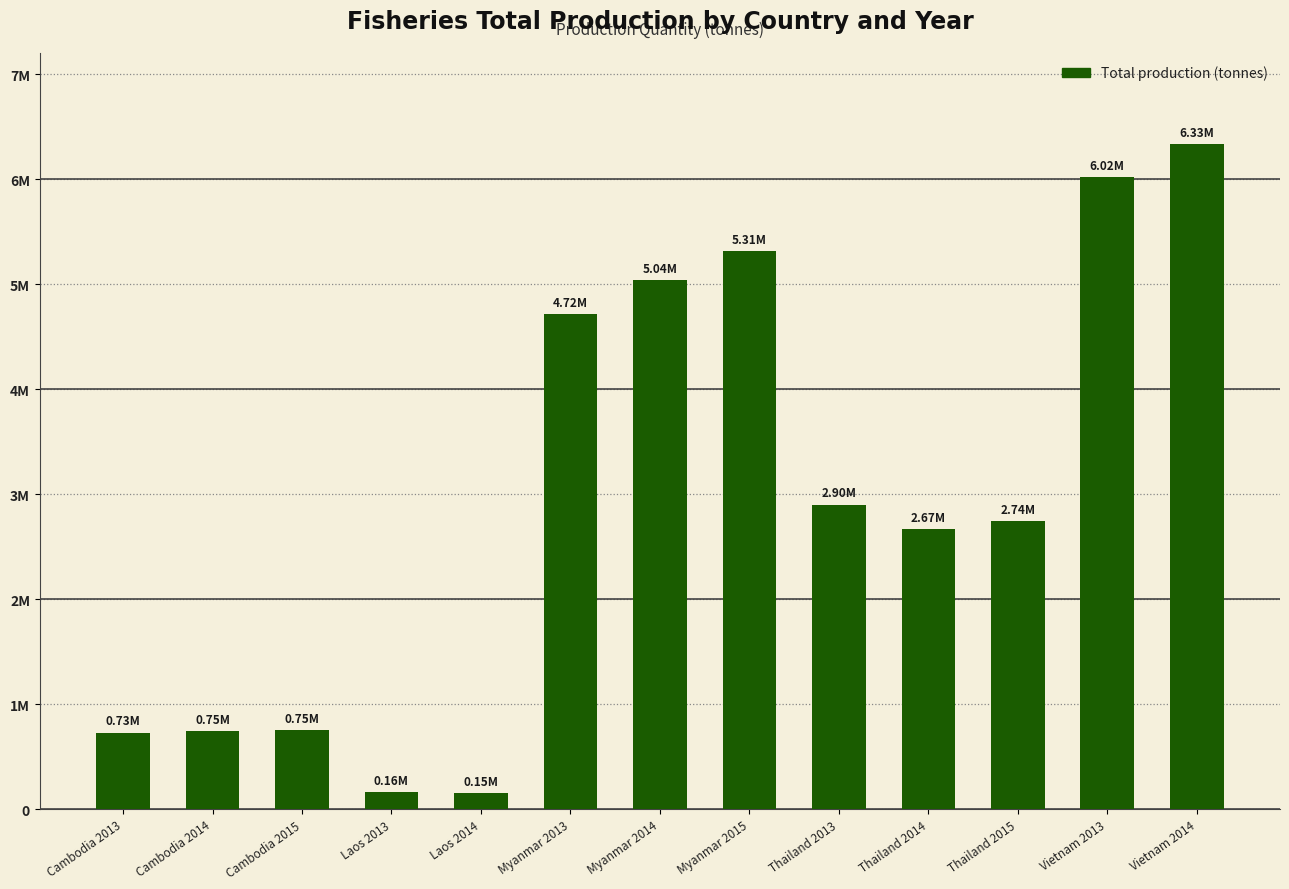

Does the chart contain any negative values?

No